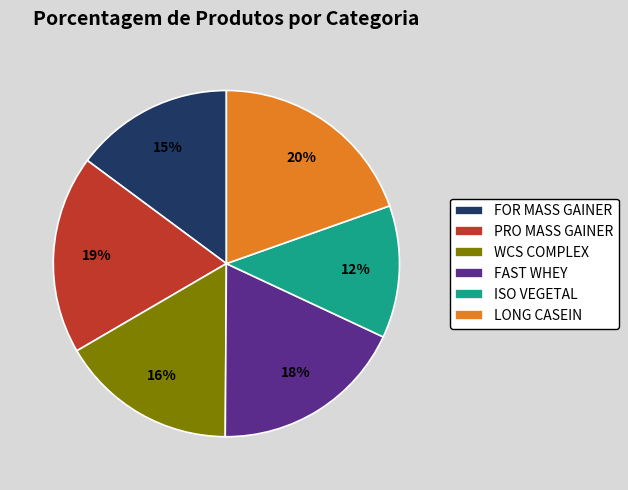

The PRO MASS GAINER slice represents 25% of the pie. True or false?

False